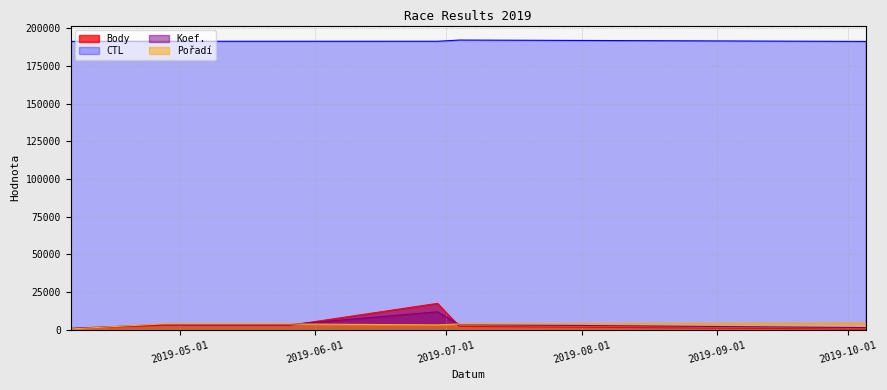

True or false: CTL and Koef. intersect in this chart.

False